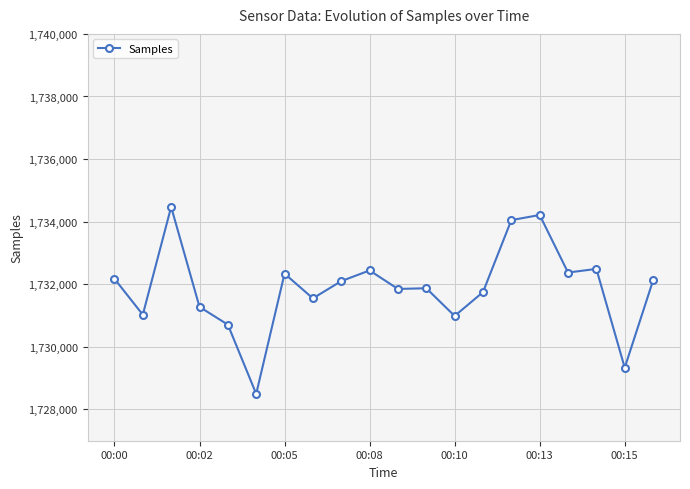

What is the maximum value shown in the chart?

1734471